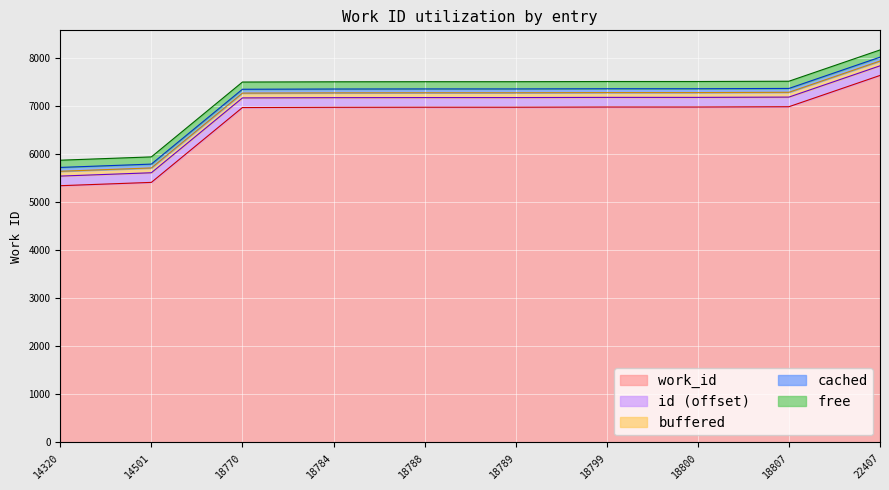

Where does the data first go above 6969?

18799